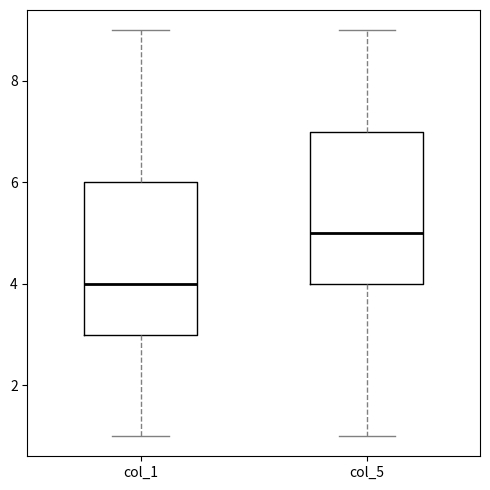

Reading left to right, transcribe this box plot: for each box, give where its median line is, the range the box spans, and where its two whiskers end, as read against the y-axis. The values are not printed on the chart, so give them approximately, as read against the axis.

col_1: median 4, box 3 to 6, whiskers 1 to 9
col_5: median 5, box 4 to 7, whiskers 1 to 9